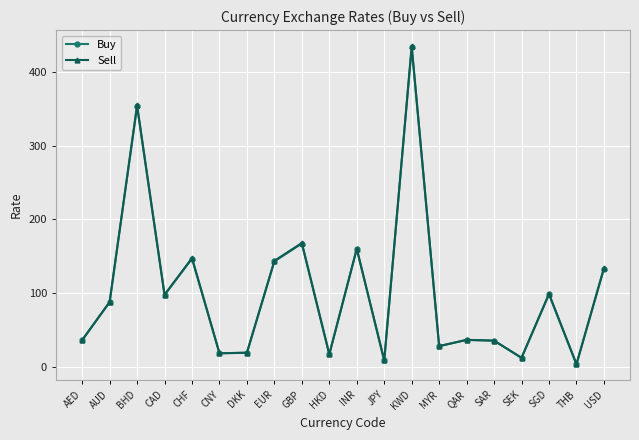

Where does the Buy series first go above 87?

AUD